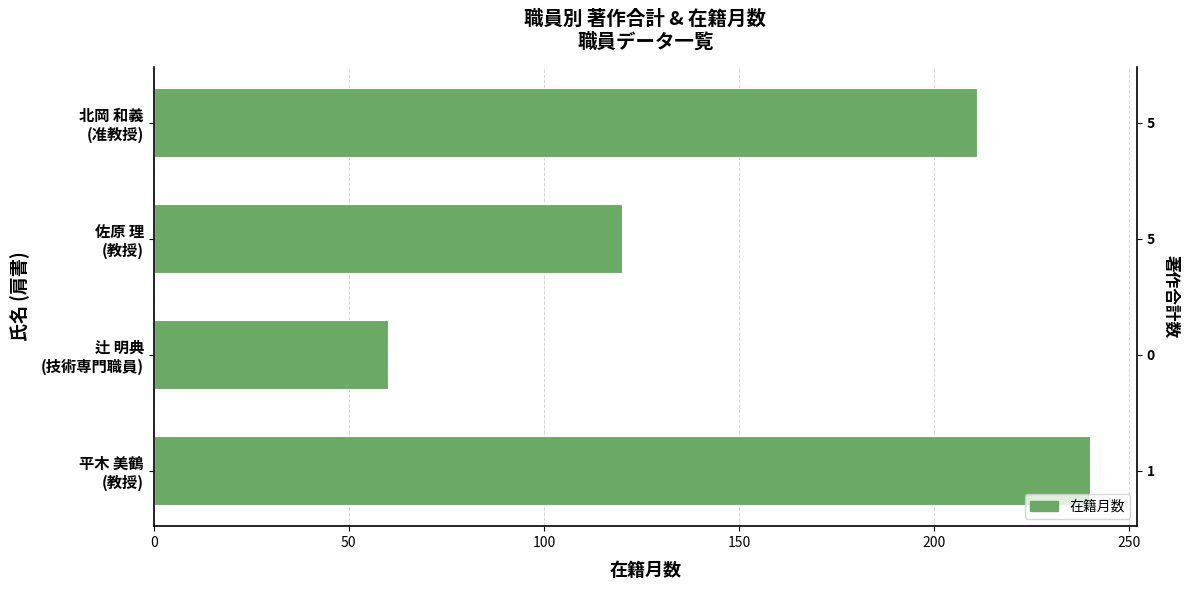

Reading left to right, list all the values displayed in this chart.

211	120	60	240